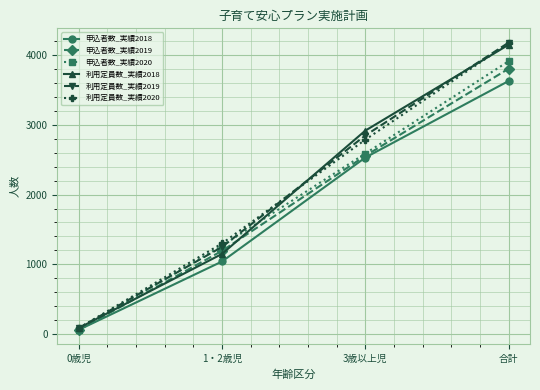

What value does the 利用定員数_実績2019 series have at 1・2歳児?

1249